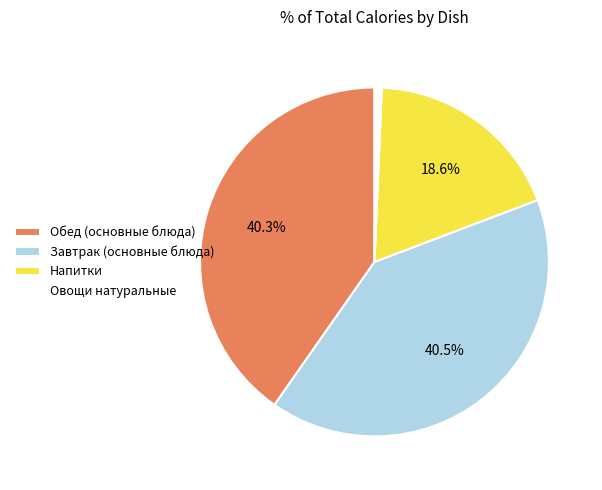

To the nearest percent, what is the difference between the largest and smallest slice percentages?

40%